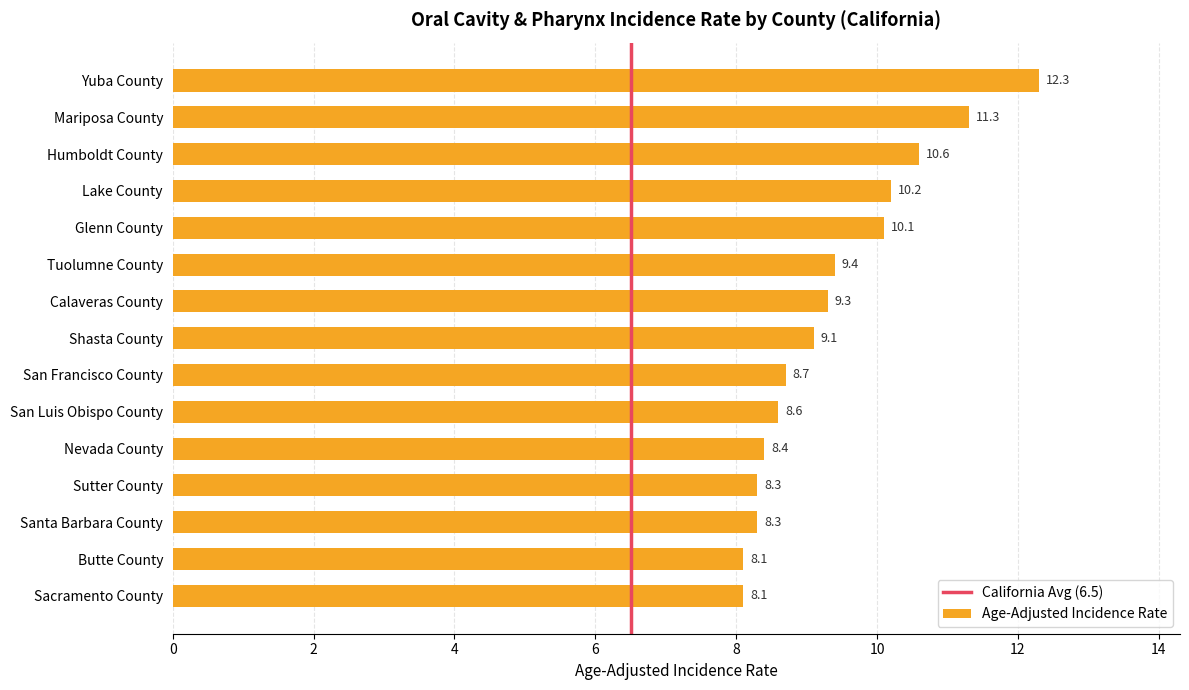

How many values are below 9?

7